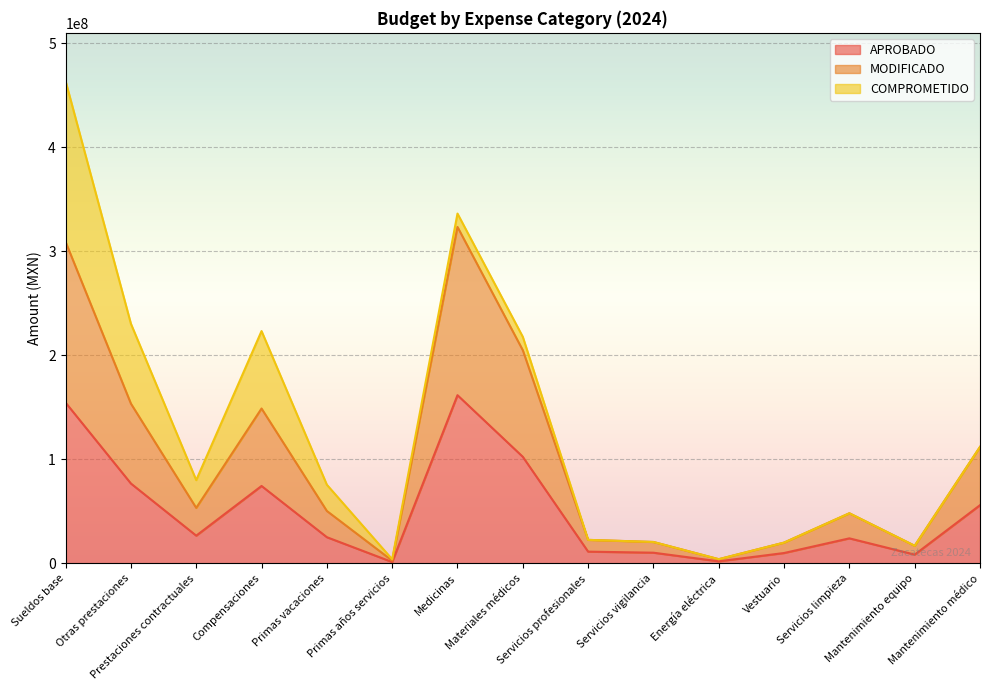

What is the total value across all series at Primas vacaciones?

75601119.0